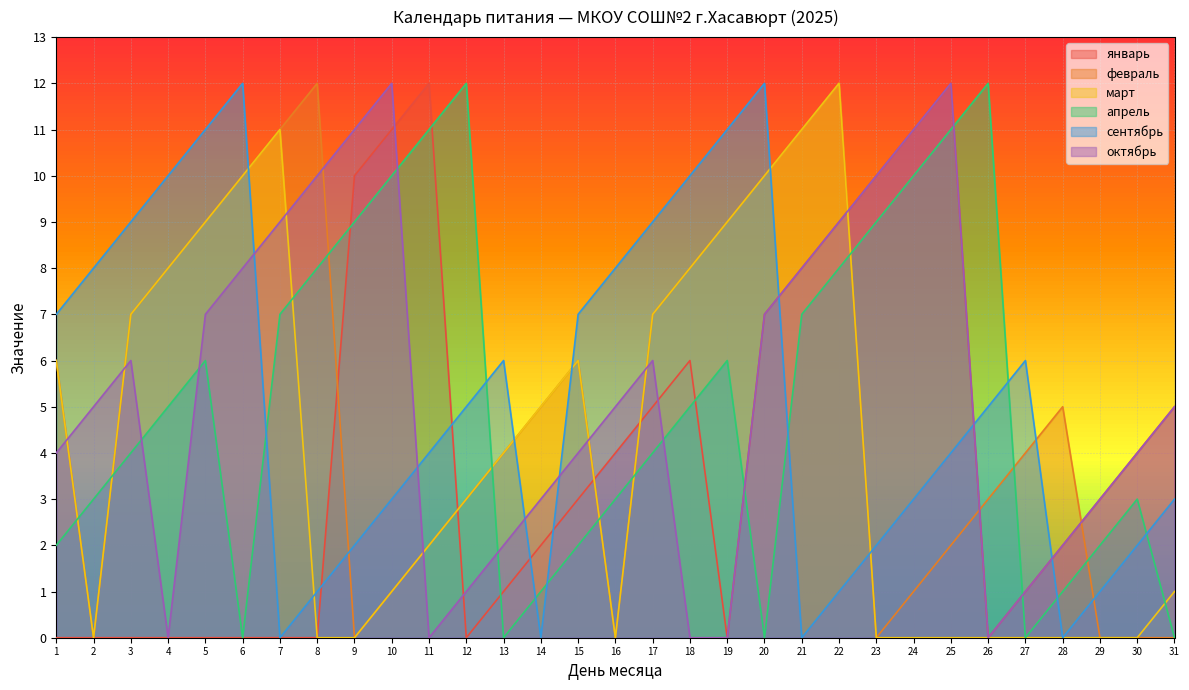

Which label corresponds to the smallest value in the chart?

1